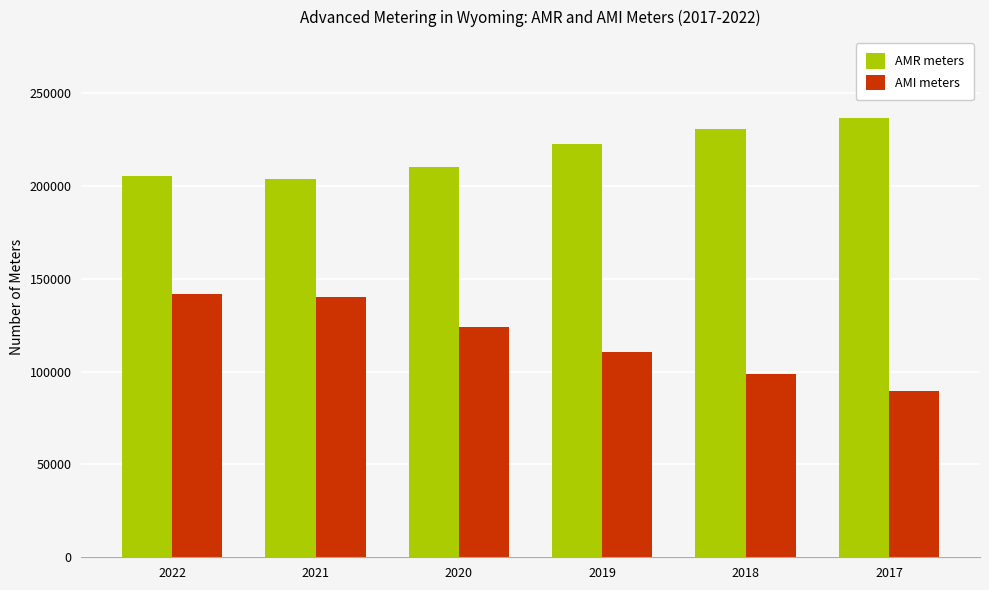

At how many categories does at least one series exceed 219632?

3